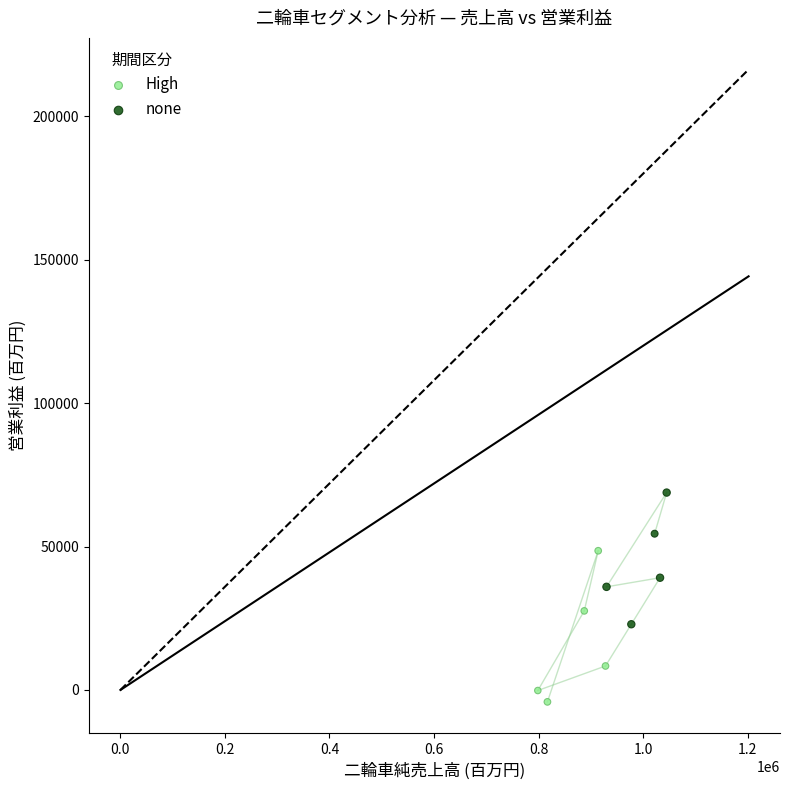

Which series contains the lowest Y value?

High